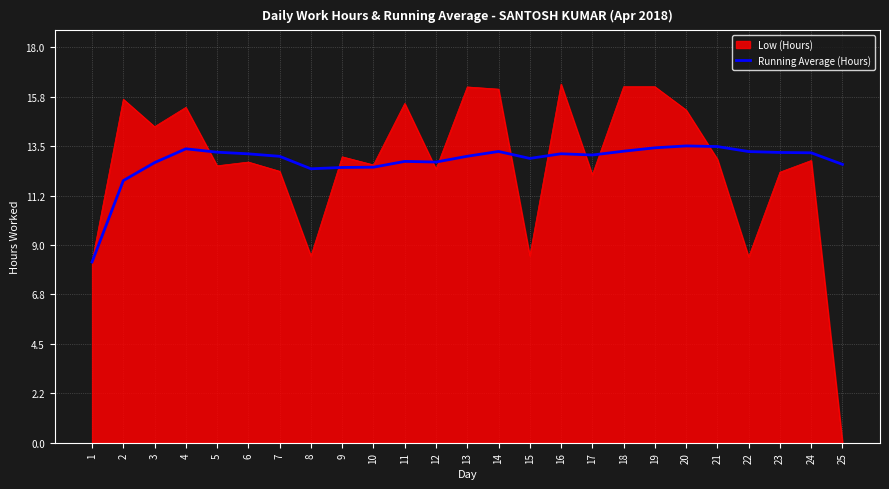

What is the approximate value of Running Average (Hours) at 11?

12.8